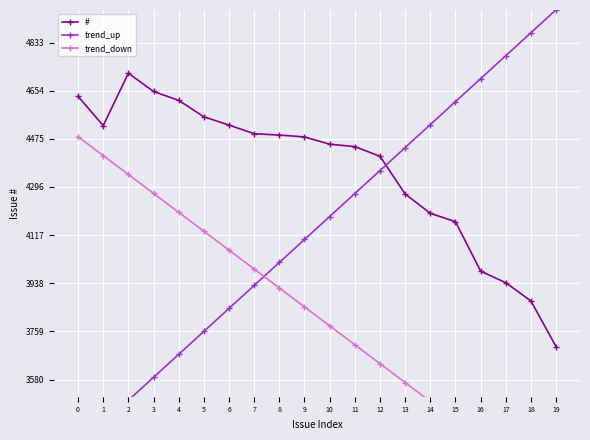

The # series shows 3702.0 at 19. True or false?

True